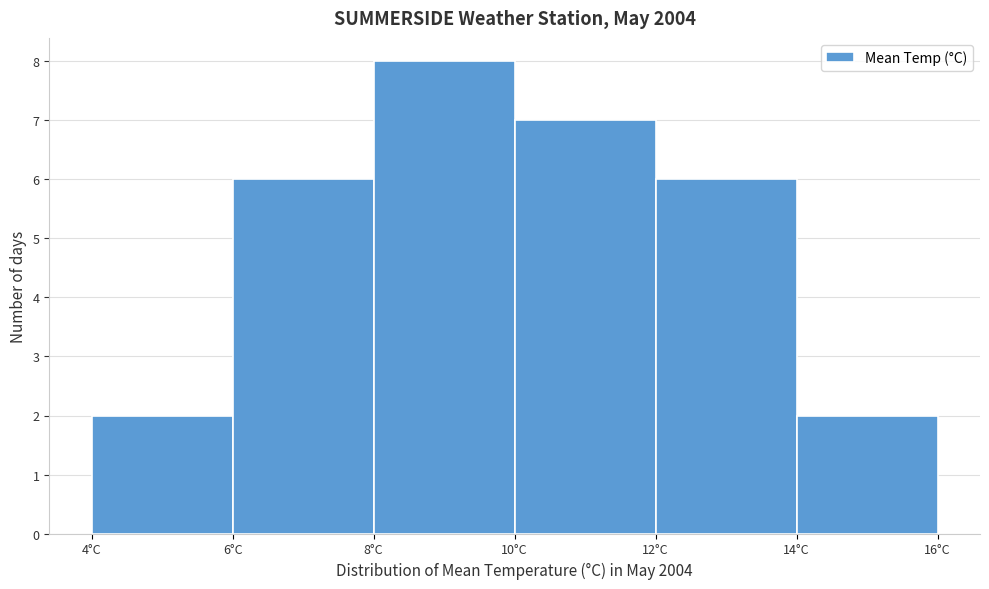

Reading left to right, list every bar in this chart as the range it spans on the x-axis followed by its height. The values are not printed on the chart, so give them approximately, as read against the axis.

4 to 6: 2
6 to 8: 6
8 to 10: 8
10 to 12: 7
12 to 14: 6
14 to 16: 2